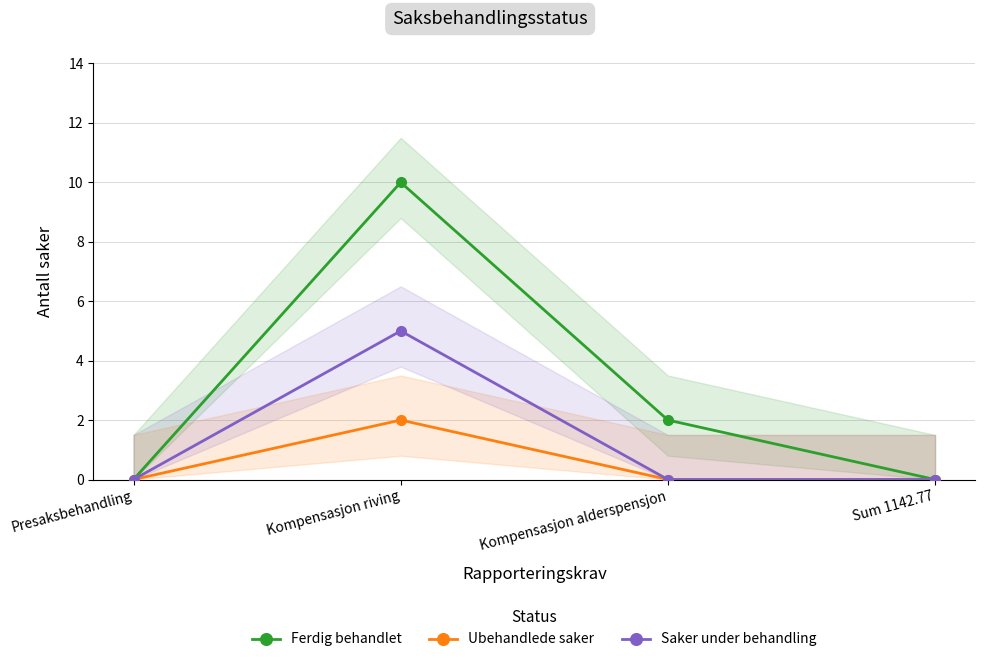

What is the difference between the highest and lowest values at Kompensasjon riving?

8